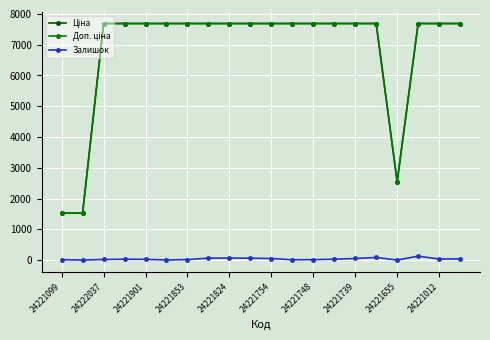

Count the number of data series in this chart.

3